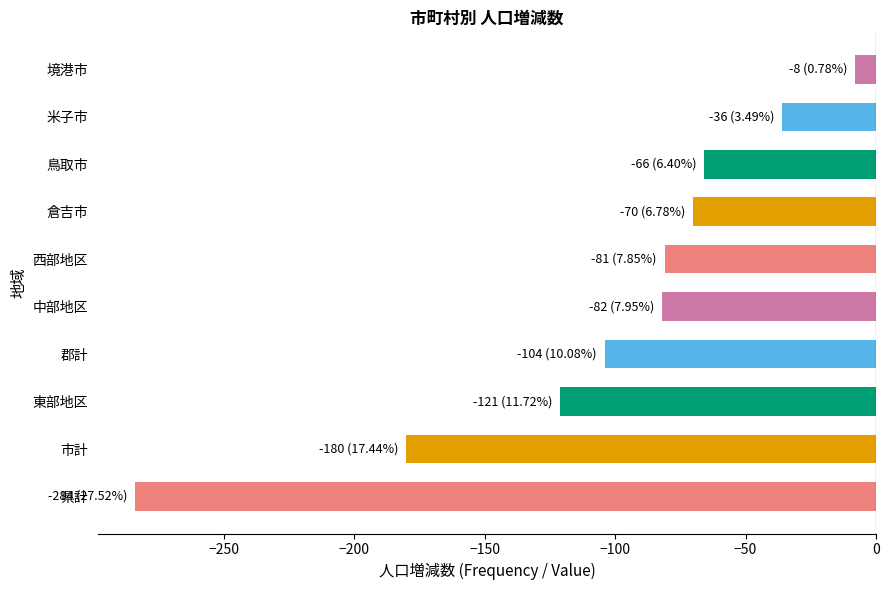

Are the bars horizontal?

Yes